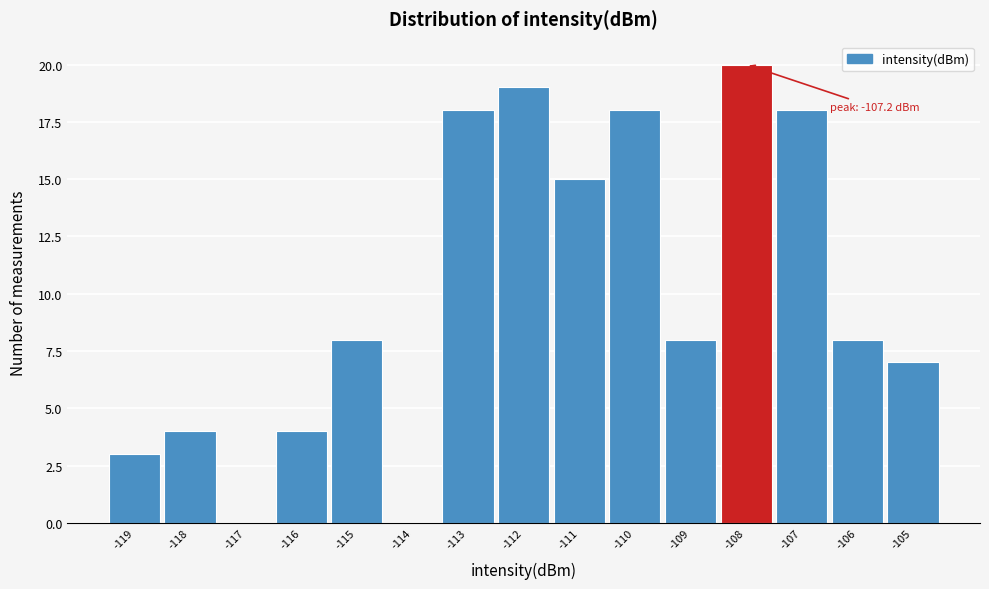

Reading left to right, what are all the values shown in this chart?

-119=3	-118=4	-117=0	-116=4	-115=8	-114=0	-113=18	-112=19	-111=15	-110=18	-109=8	-108=20	-107=18	-106=8	-105=7